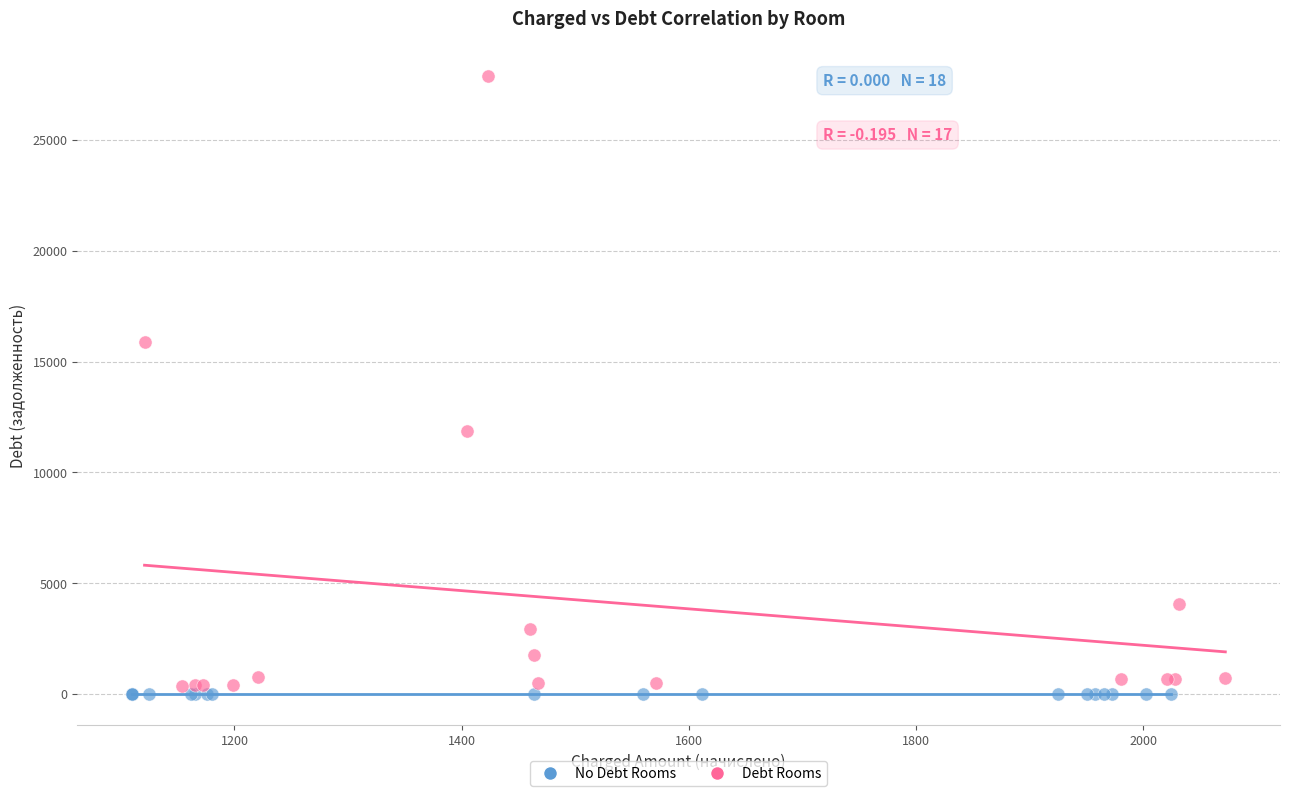

Which series contains the lowest Y value?

No Debt Rooms